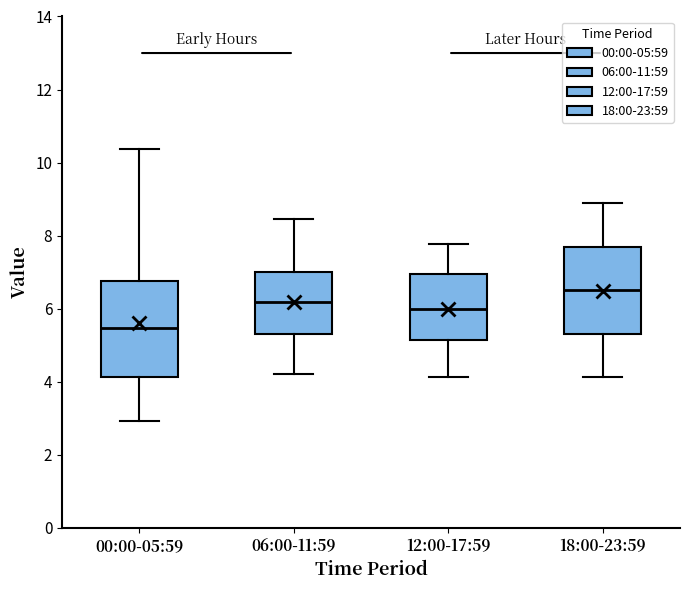

Where is the lower edge of the box for 06:00-11:59 on the y-axis? The values are not printed on the chart, so give them approximately, as read against the axis.

5.4